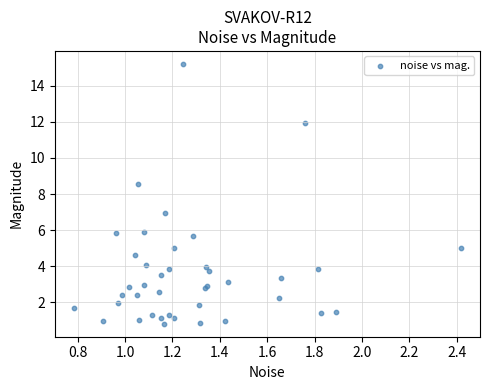

What Y value in the scatter plot is closest to 8?

8.6